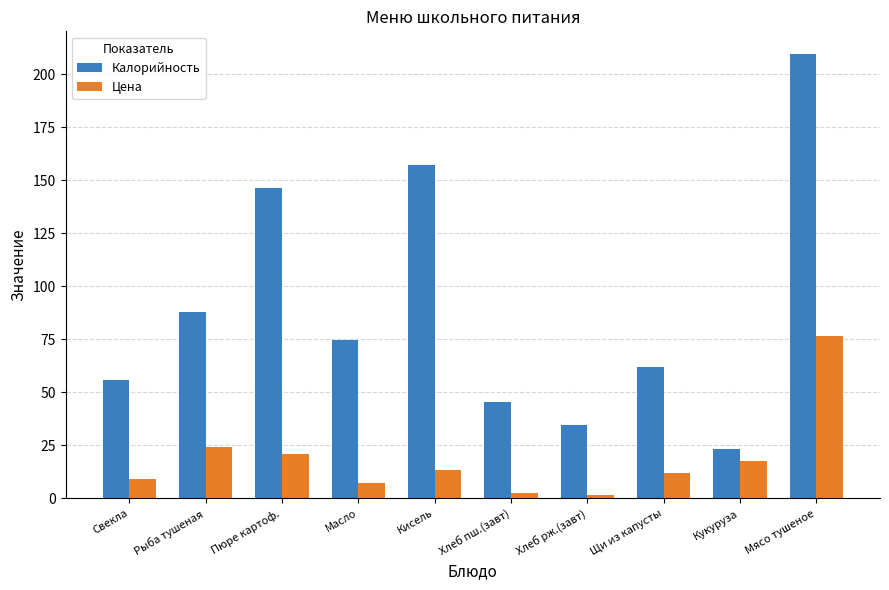

How many categories are shown in the chart?

10